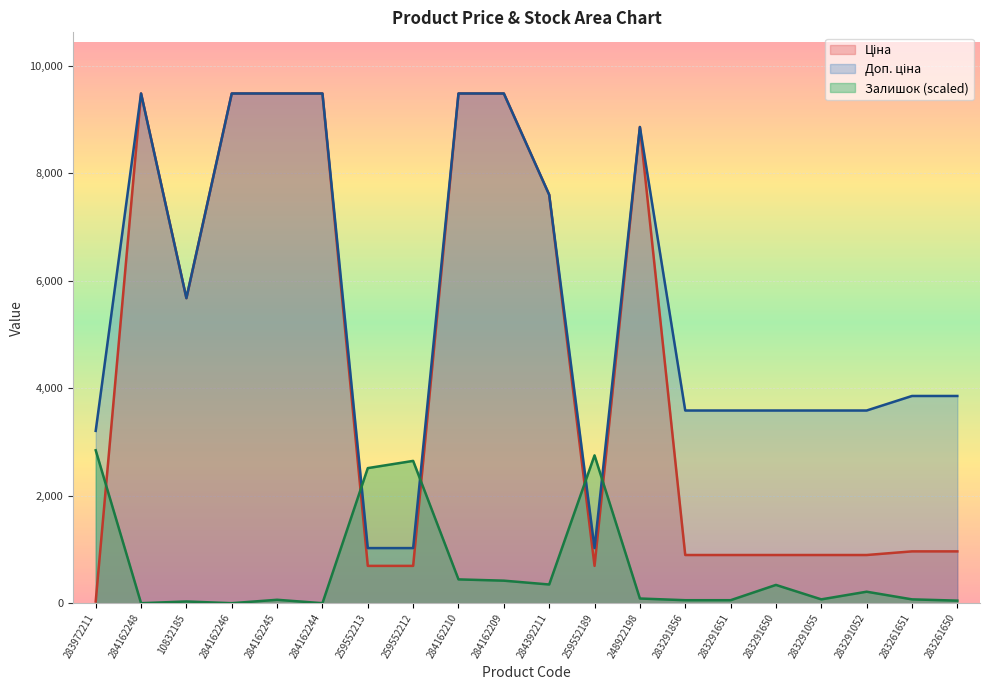

Rank the series at 248922198 from highest to lowest value.

Ціна, Доп. ціна, Залишок